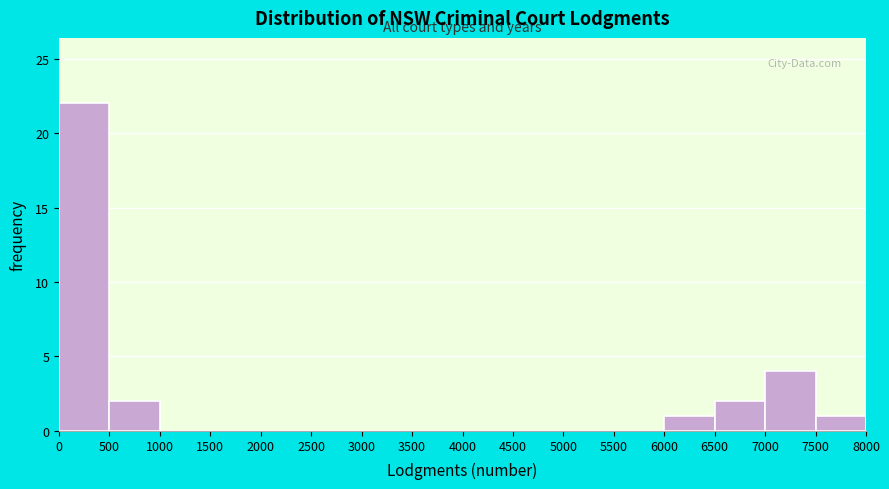

What is the height of the bar covering 7000 to 7500 on the x-axis? The values are not printed on the chart, so give them approximately, as read against the axis.

4